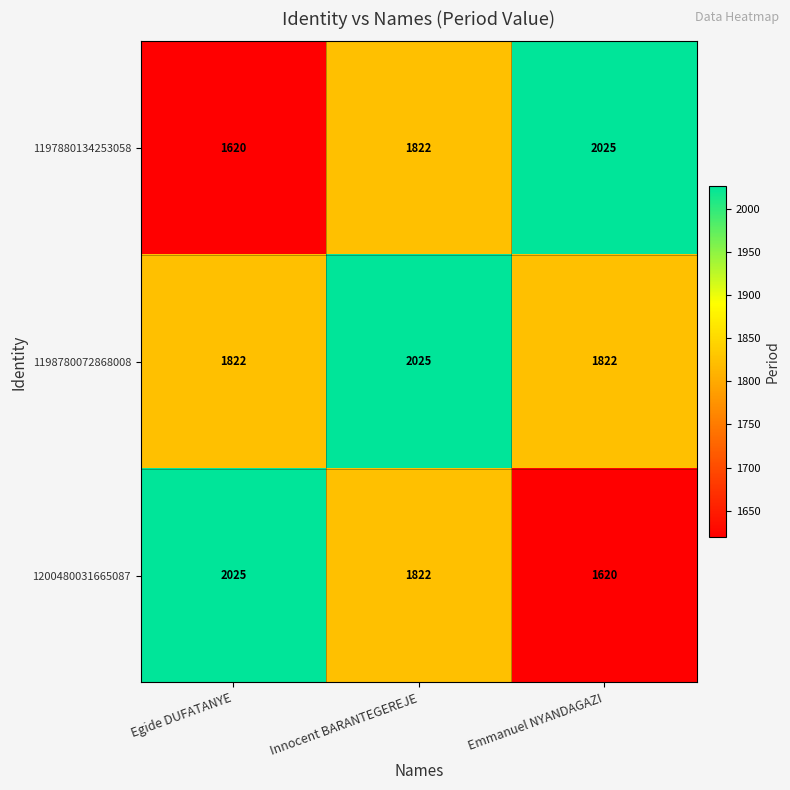

What is the average value of the 1197880134253058 series?

1822